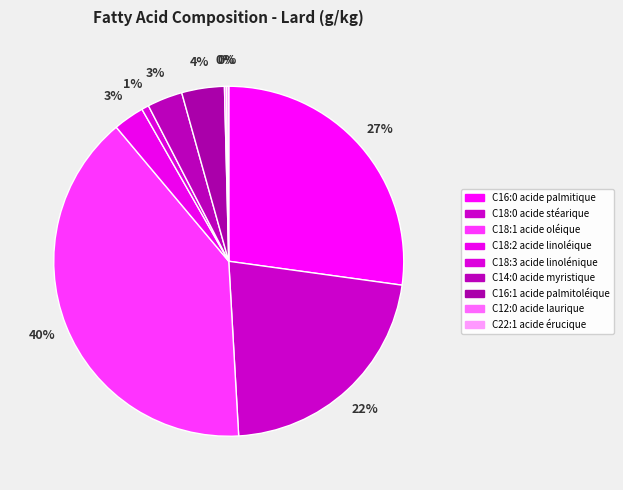

What percentage is the C16:1 acide palmitoléique slice, to the nearest percent?

4%